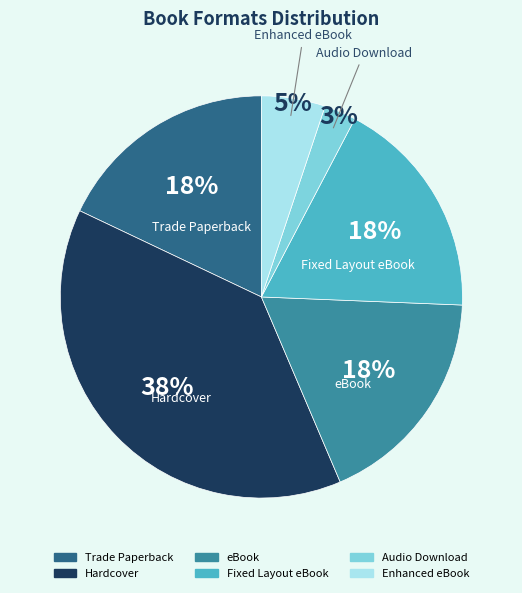

To the nearest percent, what portion does Hardcover represent?

38%